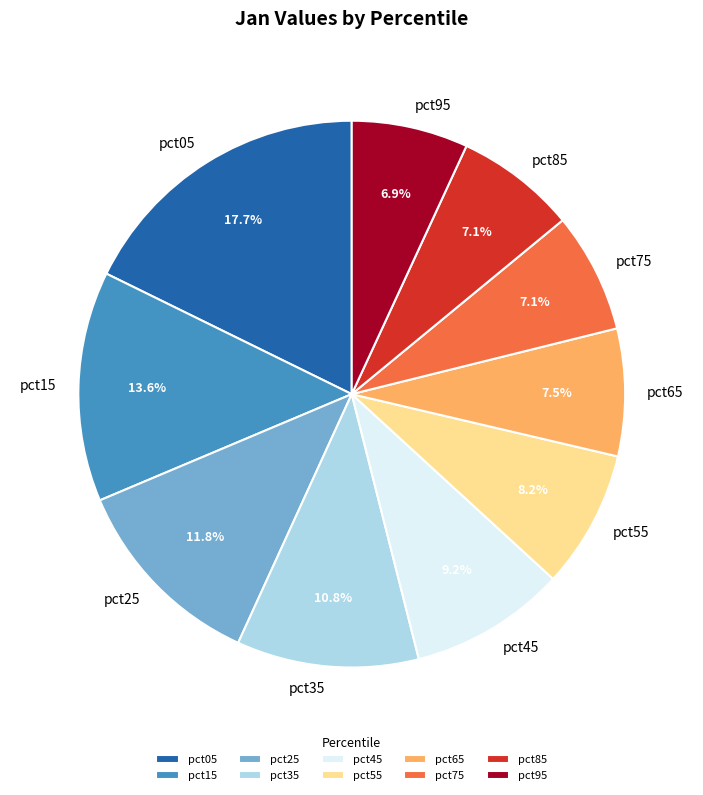

What is the total percentage of pct75 and pct85?

14.2%